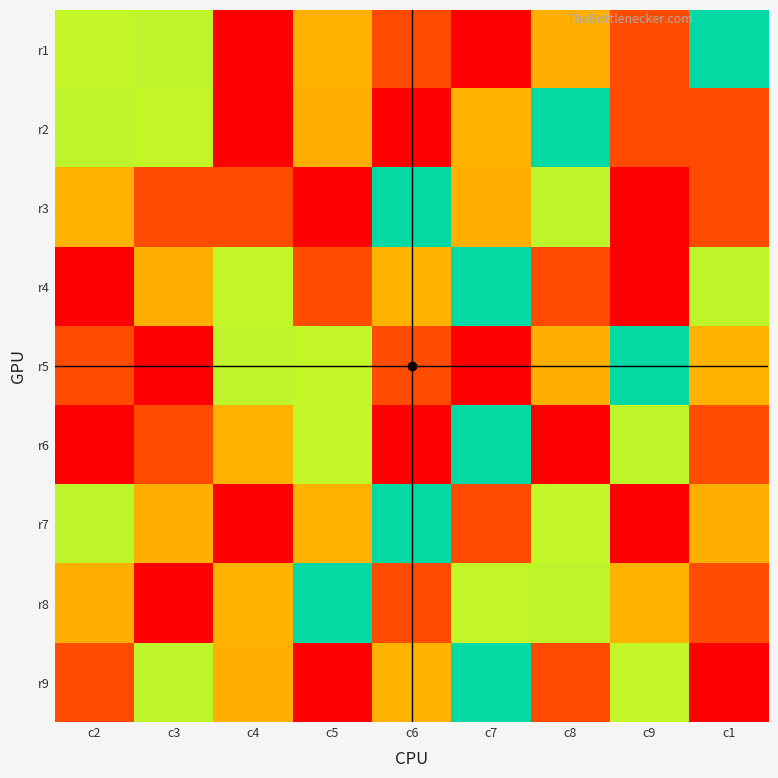

Reading left to right, list all the values displayed in this chart.

r1: c2=6	c3=4	c4=9	c5=3	c6=8	c7=1	c8=7	c9=2	c1=5
r2: c2=4	c3=6	c4=1	c5=7	c6=9	c7=3	c8=5	c9=8	c1=2
r3: c2=3	c3=2	c4=8	c5=9	c6=5	c7=7	c8=4	c9=1	c1=8
r4: c2=1	c3=7	c4=6	c5=2	c6=3	c7=5	c8=8	c9=9	c1=4
r5: c2=8	c3=1	c4=4	c5=6	c6=2	c7=9	c8=7	c9=5	c1=3
r6: c2=9	c3=8	c4=3	c5=6	c6=1	c7=5	c8=9	c9=4	c1=2
r7: c2=4	c3=7	c4=9	c5=3	c6=5	c7=8	c8=6	c9=9	c1=7
r8: c2=7	c3=9	c4=3	c5=5	c6=8	c7=6	c8=4	c9=3	c1=2
r9: c2=2	c3=4	c4=7	c5=9	c6=3	c7=5	c8=8	c9=6	c1=1